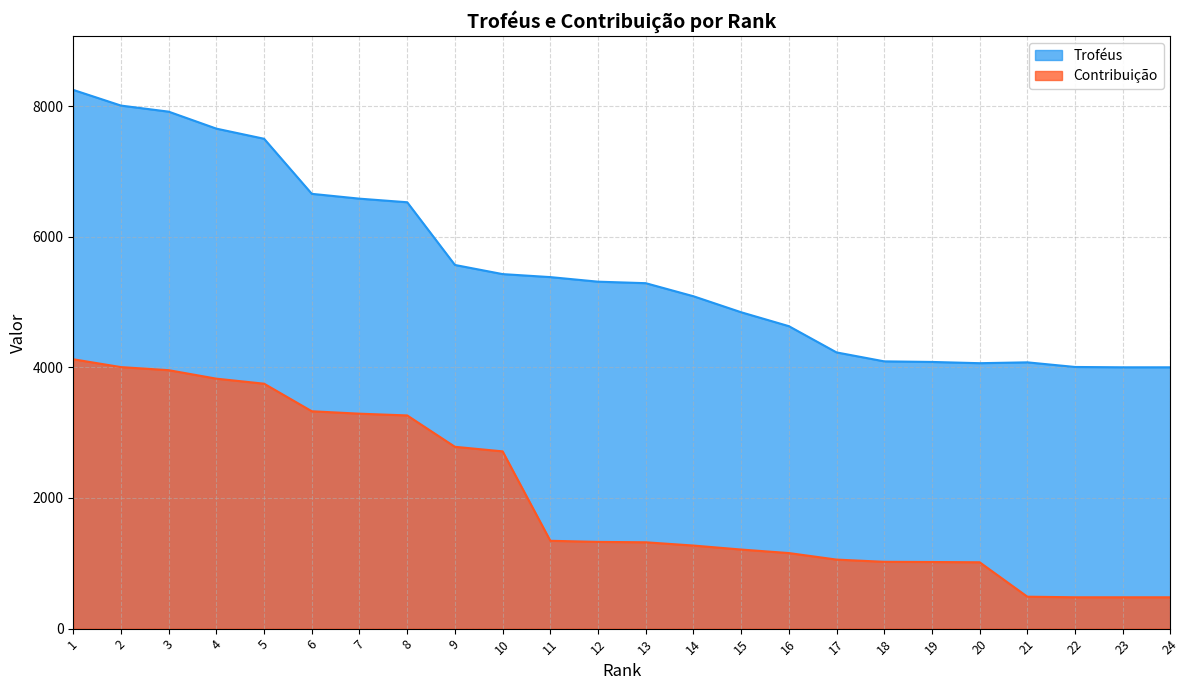

Which label corresponds to the smallest value in the chart?

22